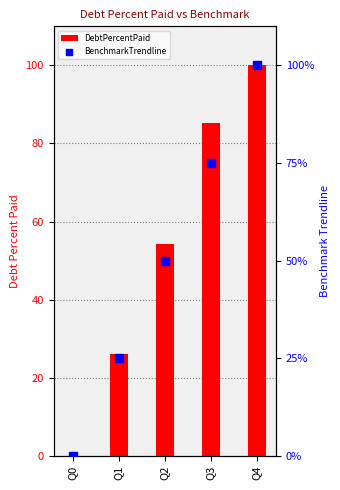

At which category is the sum across all series the highest?

Q4